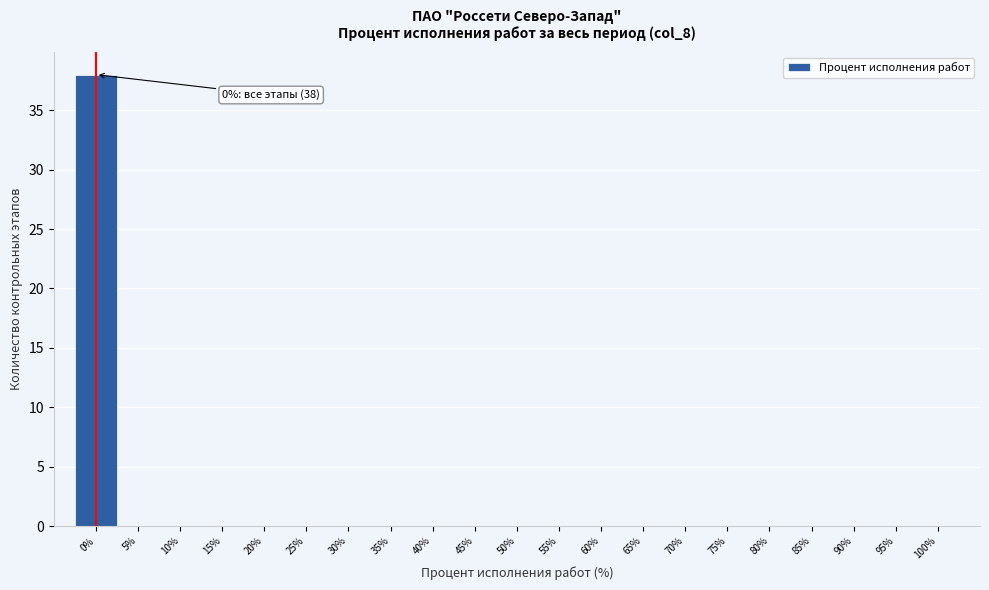

Over which range of the x-axis is the bar tallest?

-2.5 to 2.5